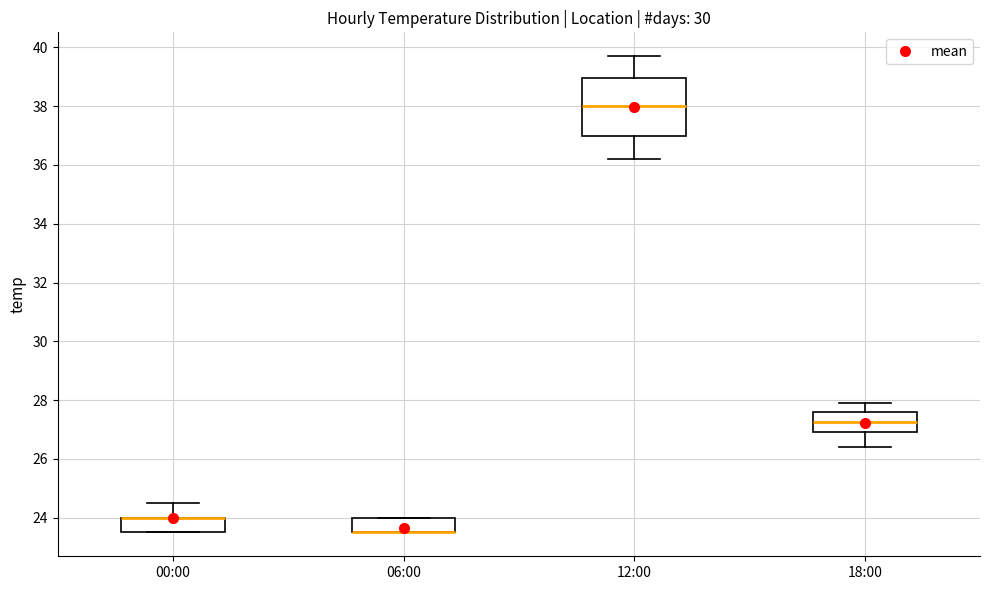

Reading left to right, read every box against the y-axis: the position of its median line, the range the box covers, and the ends of its whiskers. The values are not printed on the chart, so give them approximately, as read against the axis.

00:00: median 24.0 (drawn on the box's upper edge), box 23.6 to 24.0, whiskers 23.6 to 24.6
06:00: median 23.6 (drawn on the box's lower edge), box 23.6 to 24.0, whiskers 23.6 to 24.0
12:00: median 38.0, box 37.0 to 39.0, whiskers 36.2 to 39.8
18:00: median 27.2, box 27.0 to 27.6, whiskers 26.4 to 28.0